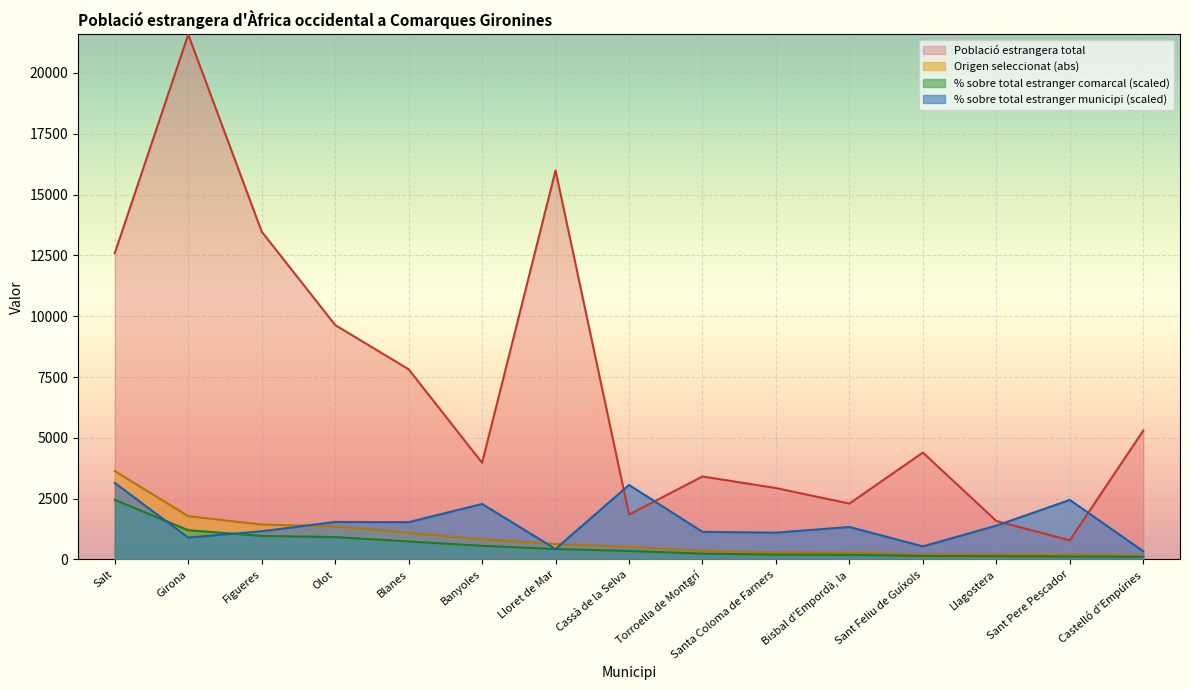

The value of % sobre total estranger comarcal at Llagostera is 136.3. True or false?

True